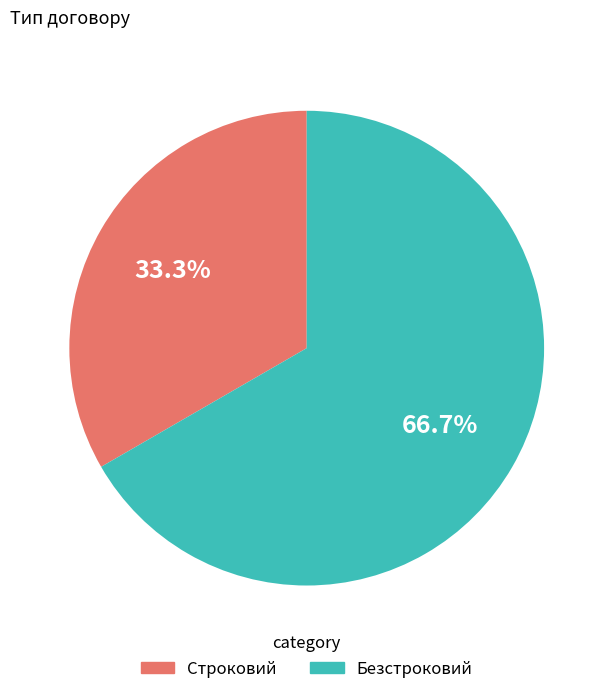

Which slice represents more than half of the pie?

Безстроковий